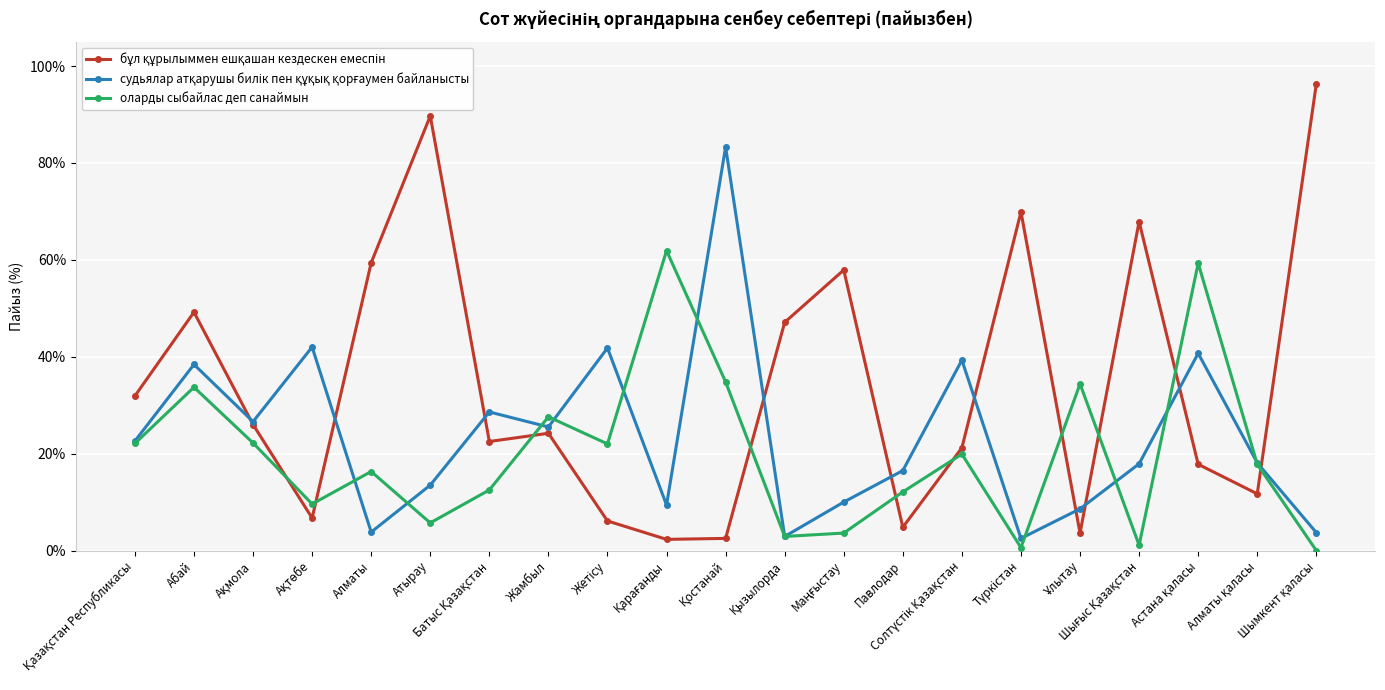

True or false: оларды сыбайлас деп санаймын has more than 1 interior local peaks.

True